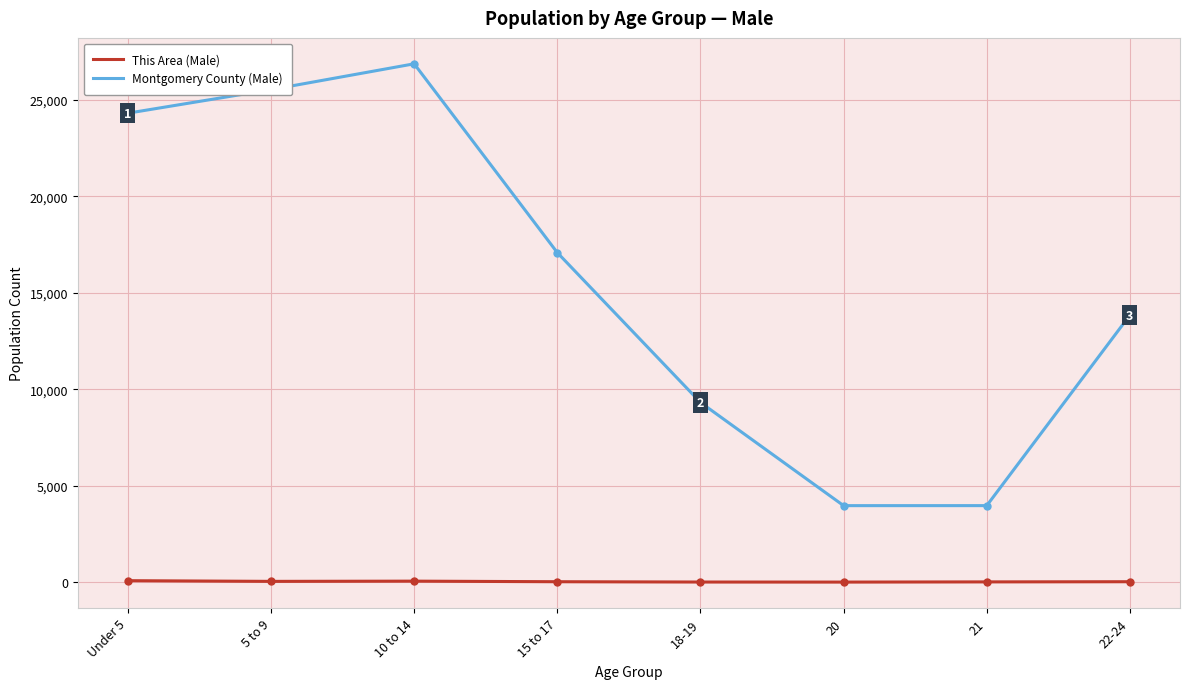

What is the spread (max minus min) of values at 21?

3952